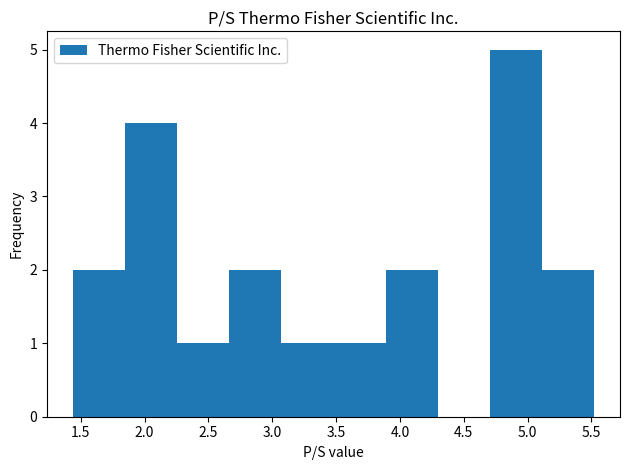

Over which range of the x-axis is the bar tallest?

4.70 to 5.10